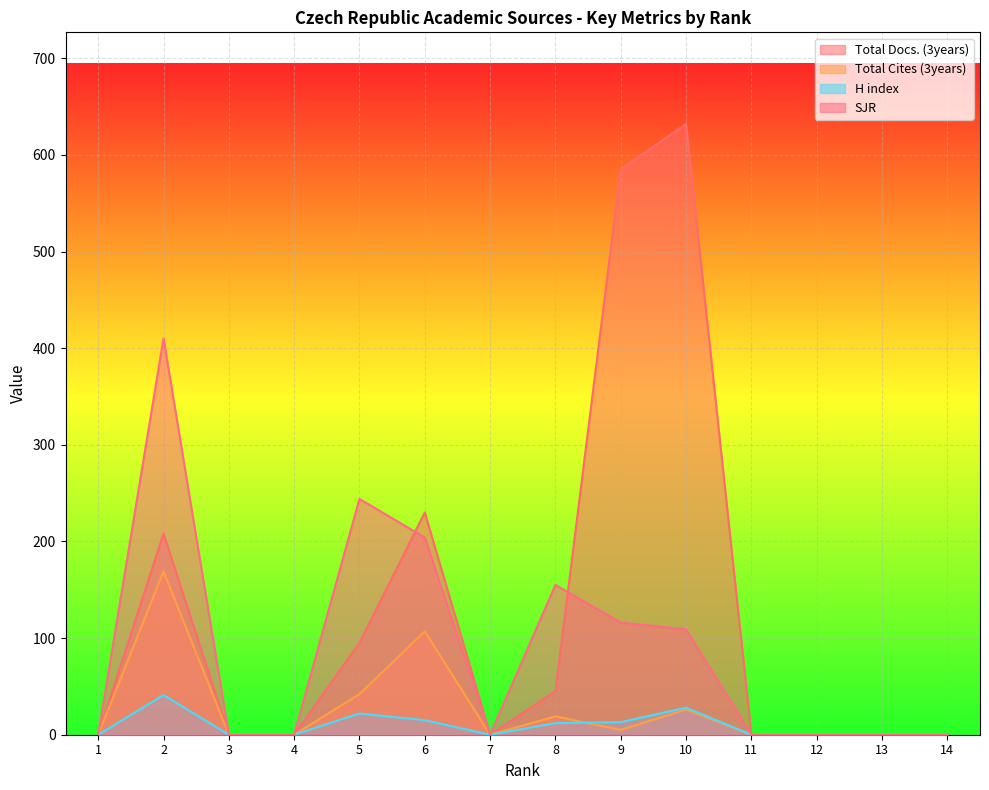

What is the sum of the H index values at 13 and 9?

13